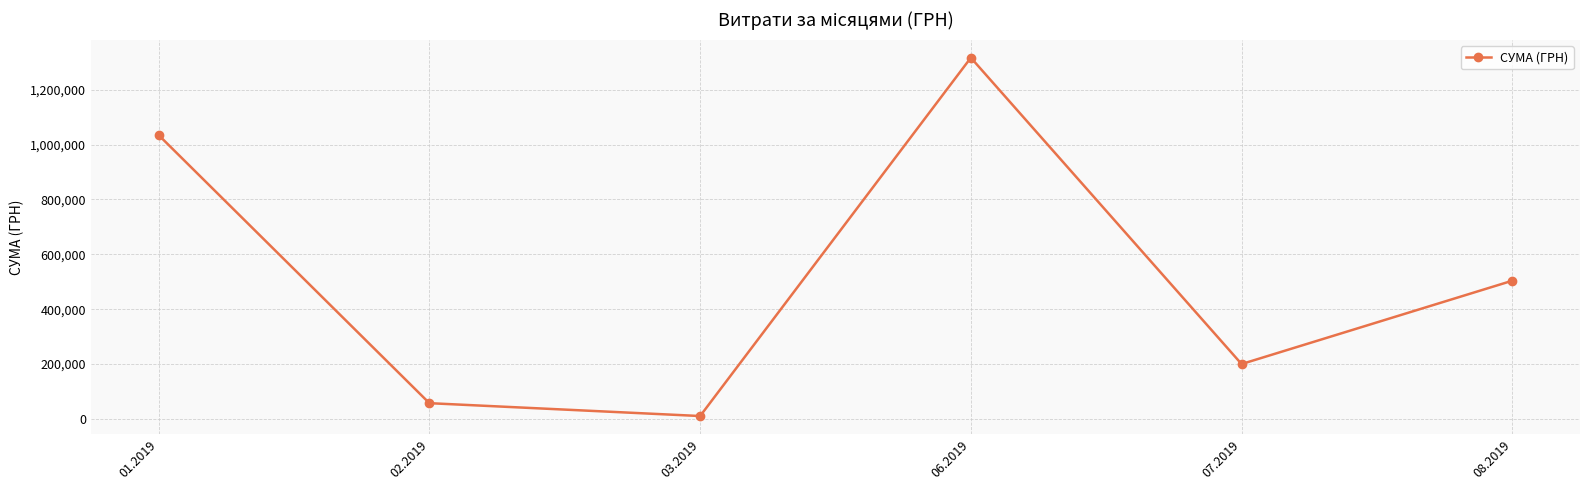

What position from the right is 07.2019?

2